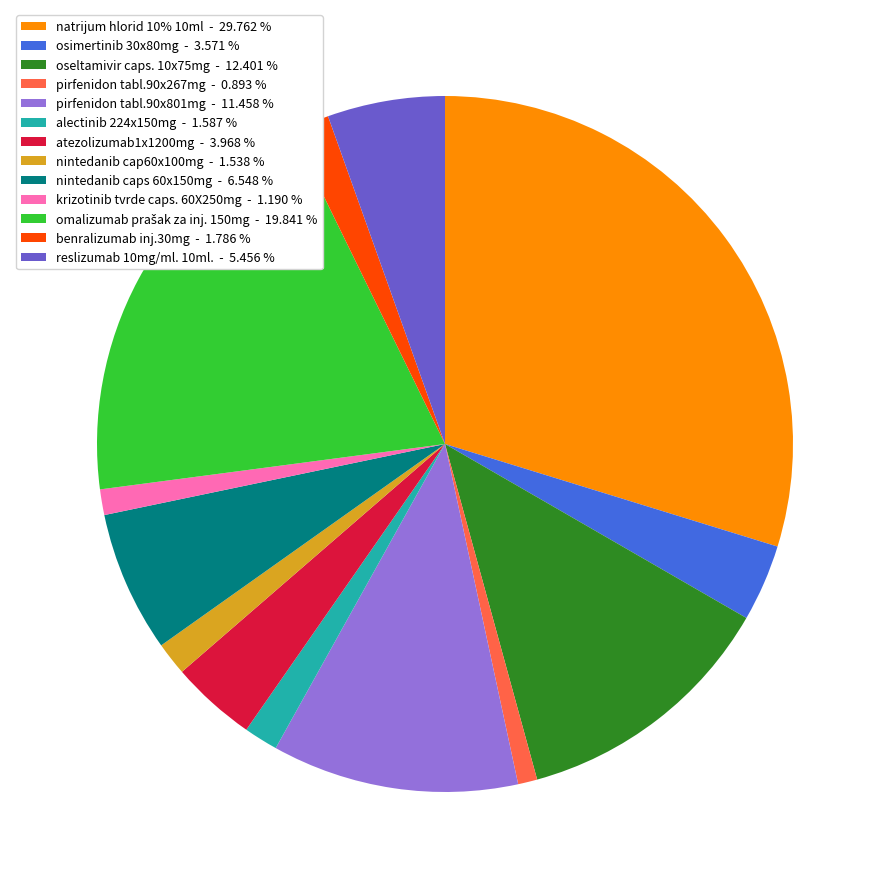

Combined, do benralizumab inj.30mg - 1.786 % and alectinib 224x150mg - 1.587 % account for over 50%?

No